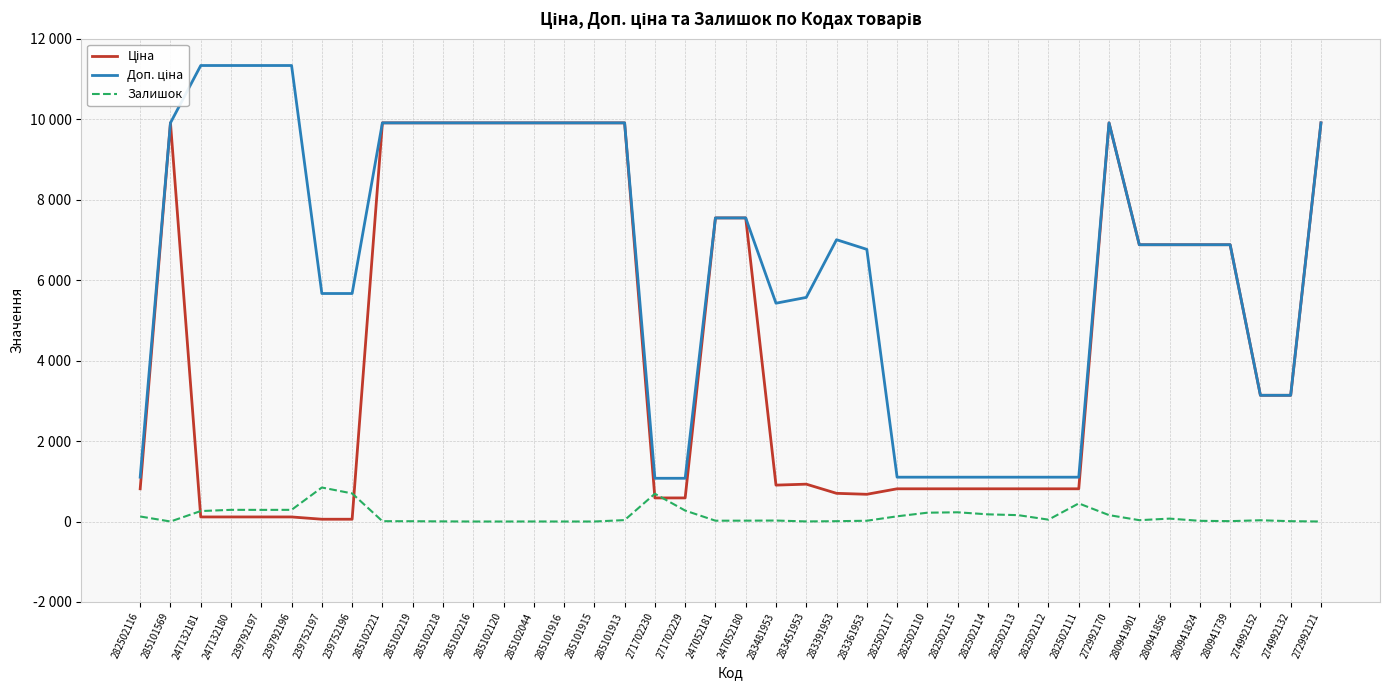

Rank the categories by Ціна value from highest to lowest.

285101569, 285102221, 285102219, 285102218, 285102216, 285102120, 285102044, 285101916, 285101915, 285101913, 272992170, 272992121, 247052181, 247052180, 280941901, 280941856, 280941824, 280941739, 274992152, 274992132, 283451953, 283481953, 282502116, 282502117, 282502110, 282502115, 282502114, 282502113, 282502112, 282502111, 283391953, 283361953, 271702230, 271702229, 247132181, 247132180, 239792197, 239792196, 239752197, 239752196